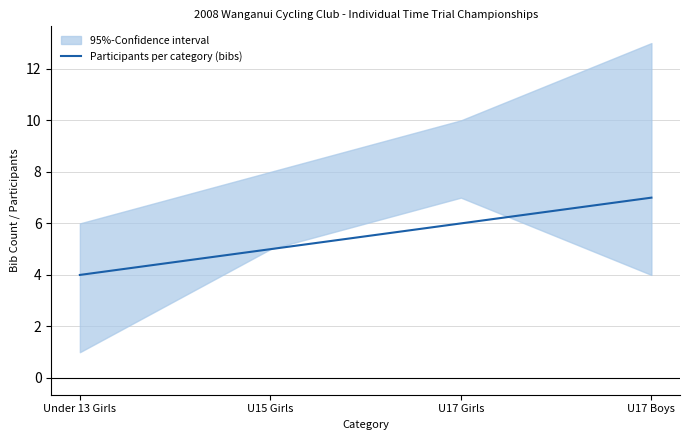

What is the difference between the values at U17 Girls and Under 13 Girls?

2